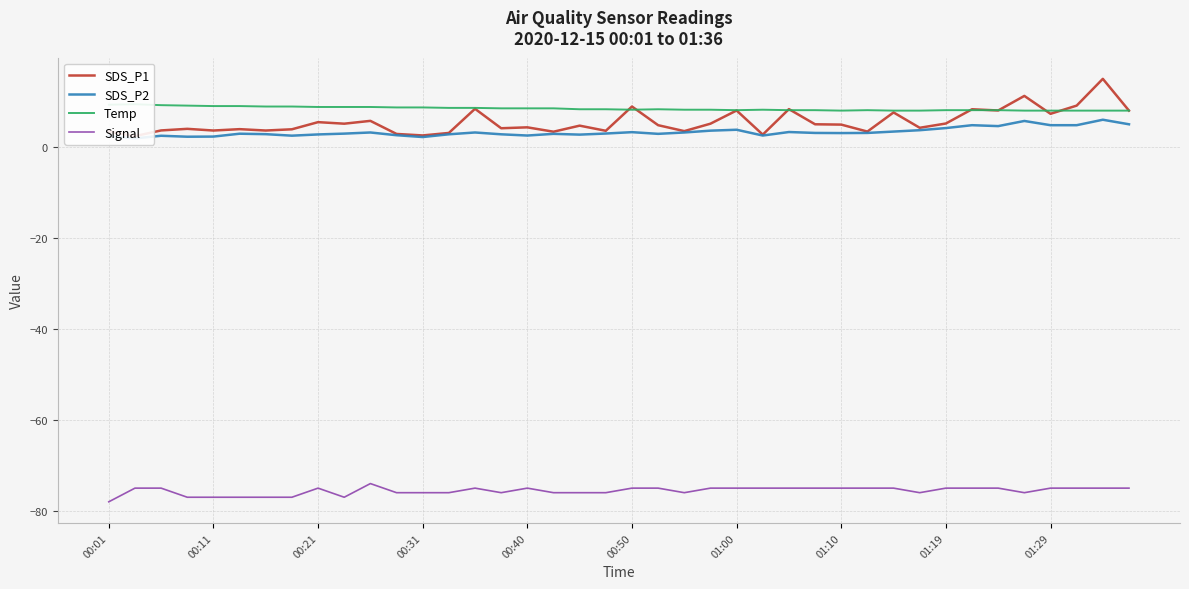

What value does the Signal series have at 00:31?

-76.0